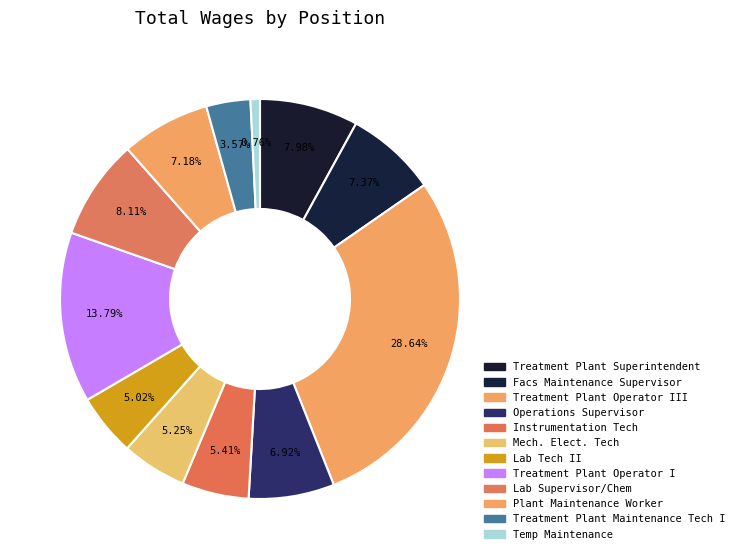

How many slices are in this pie chart?

12